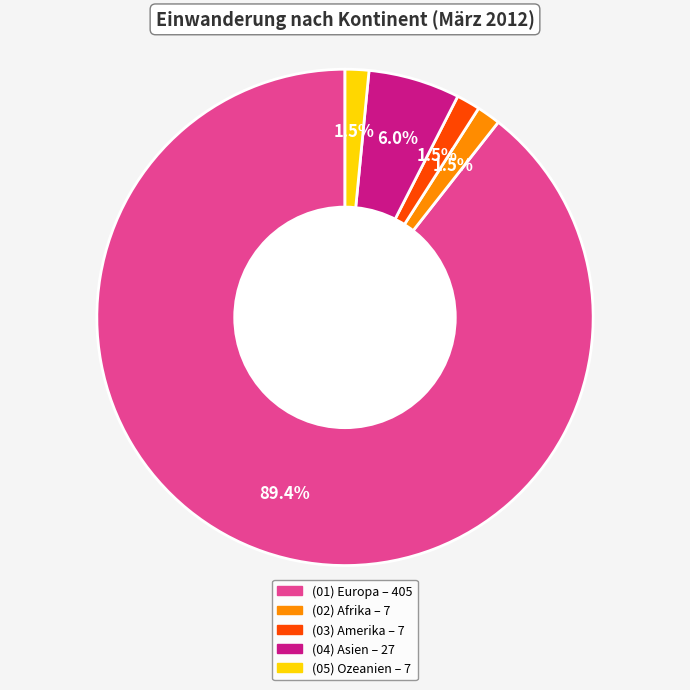

Is there a majority slice in this chart?

Yes